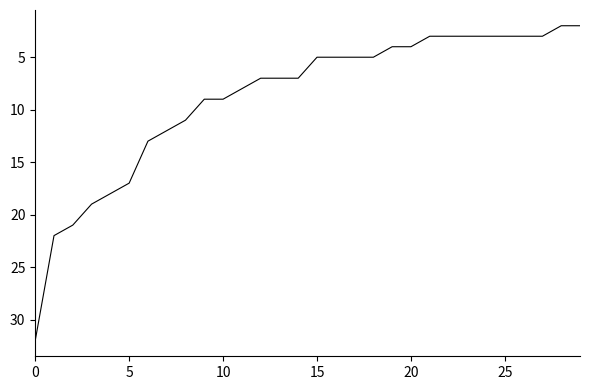

What is the maximum value shown in the chart?

32